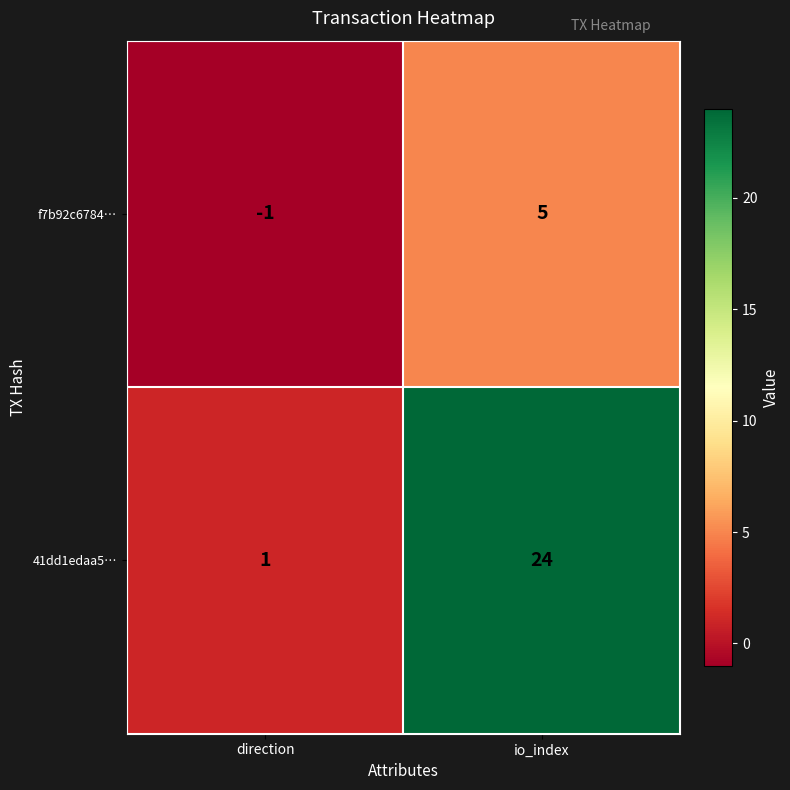

Reading left to right, what are all the values shown in this chart?

f7b92c6784…: direction=-1	io_index=5
41dd1edaa5…: direction=1	io_index=24